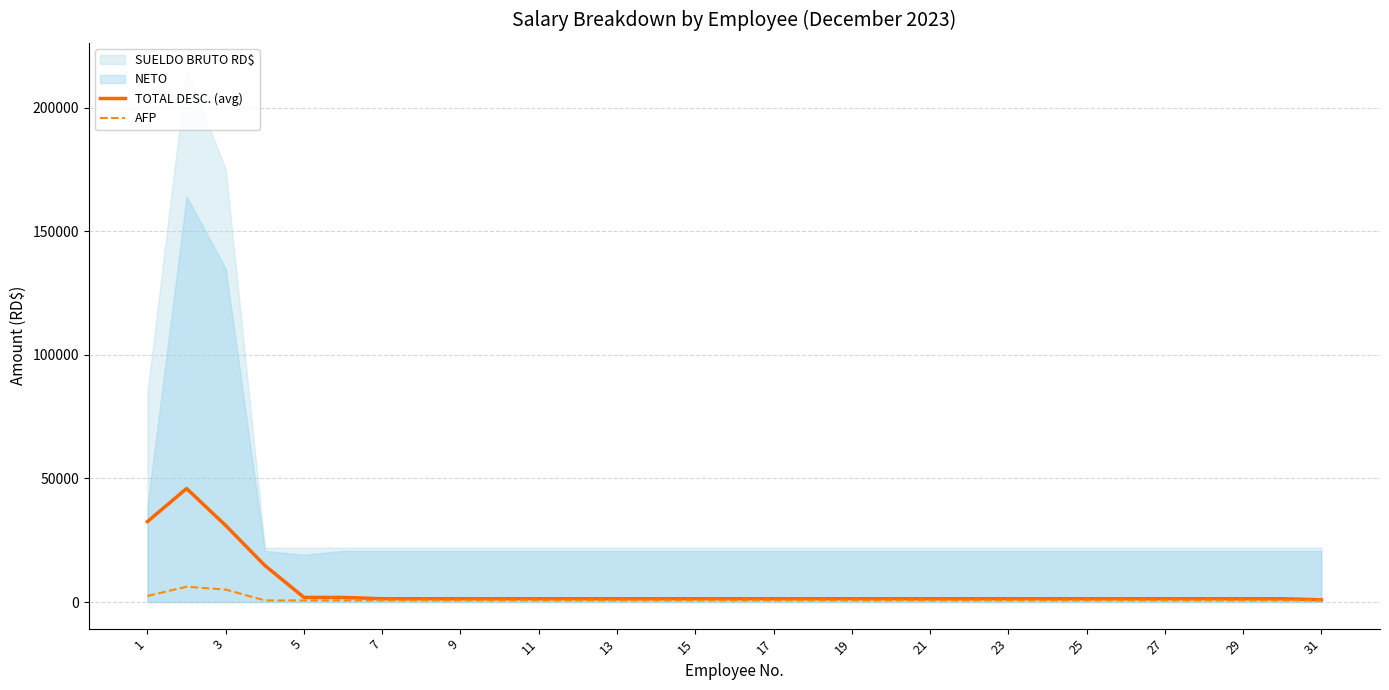

What is the difference between the maximum and second lowest values in the TOTAL DESC. (avg) series?

44595.0